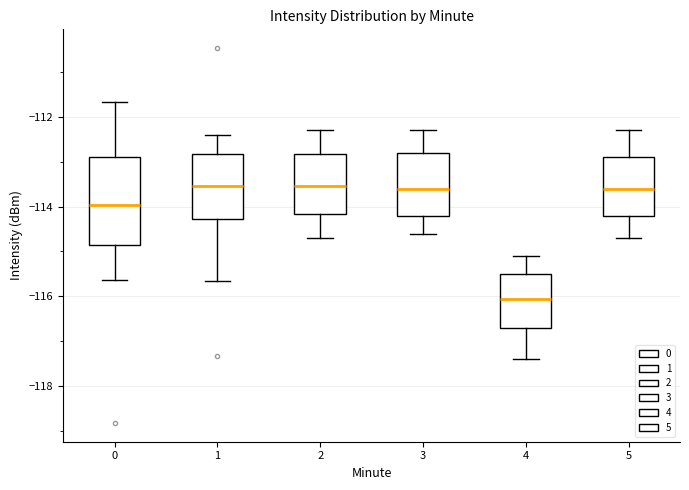

Which box is the tallest, from its lower edge to its upper edge?

0